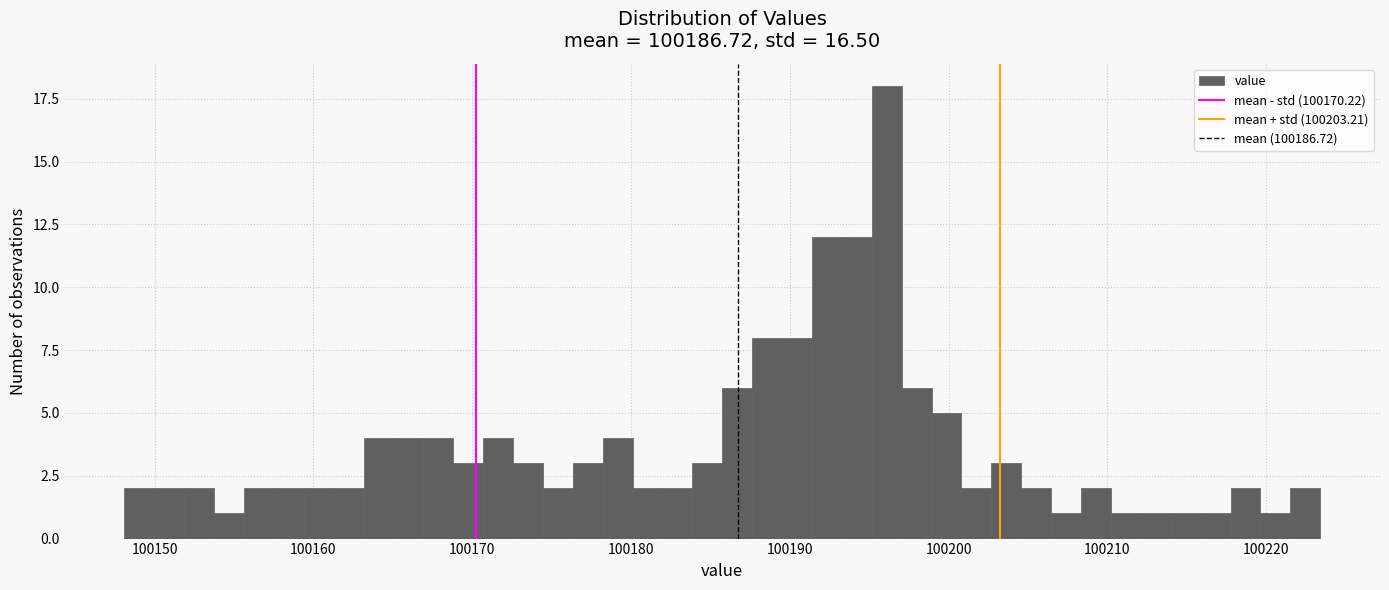

Read against the x-axis, roughly where is the centre of the tallest bar?

100196